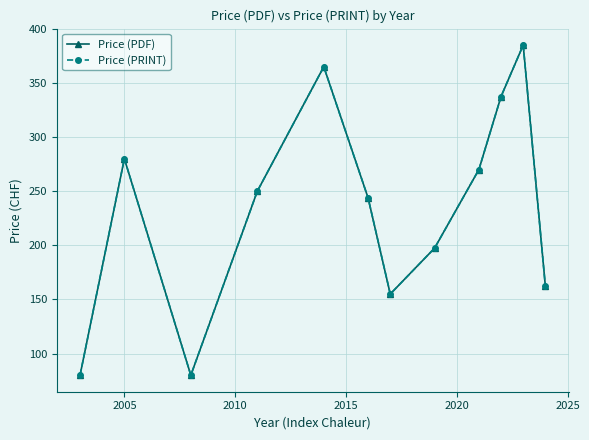

Is this an area chart (filled region under the line)?

No